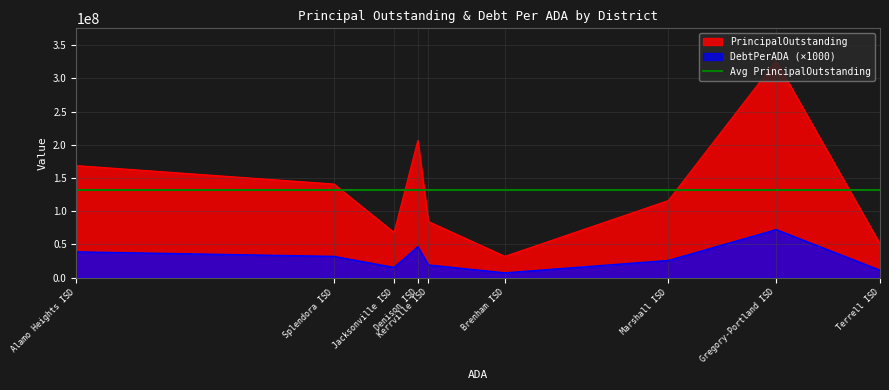

What is the greatest value displayed?

326225000.0